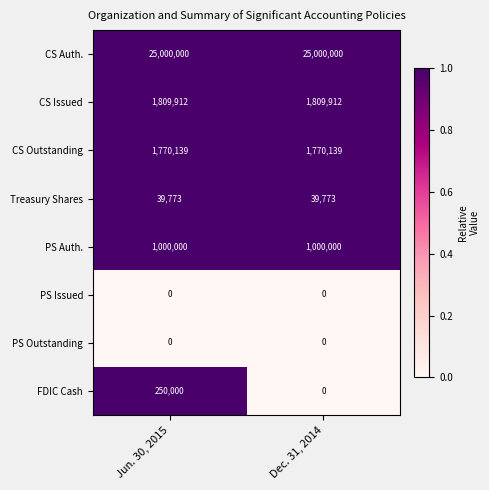

What is the average value of the CS Auth. series?

25000000